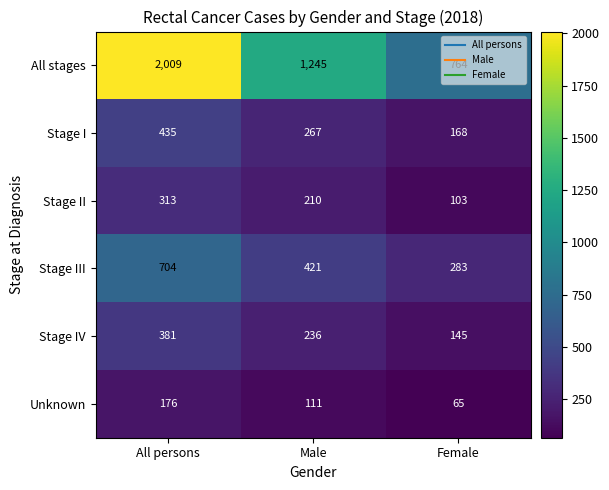

Count the Unknown values in the range 65 to 176.

3